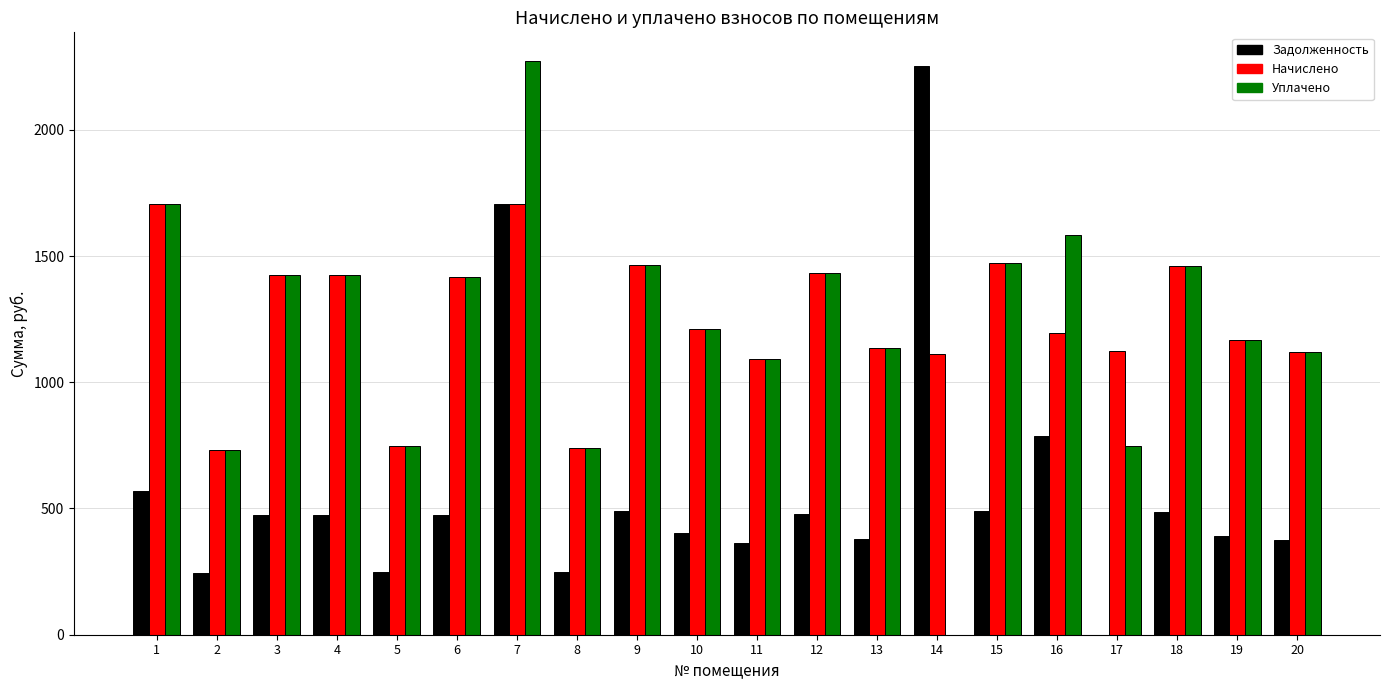

At which category is the sum across all series the highest?

7